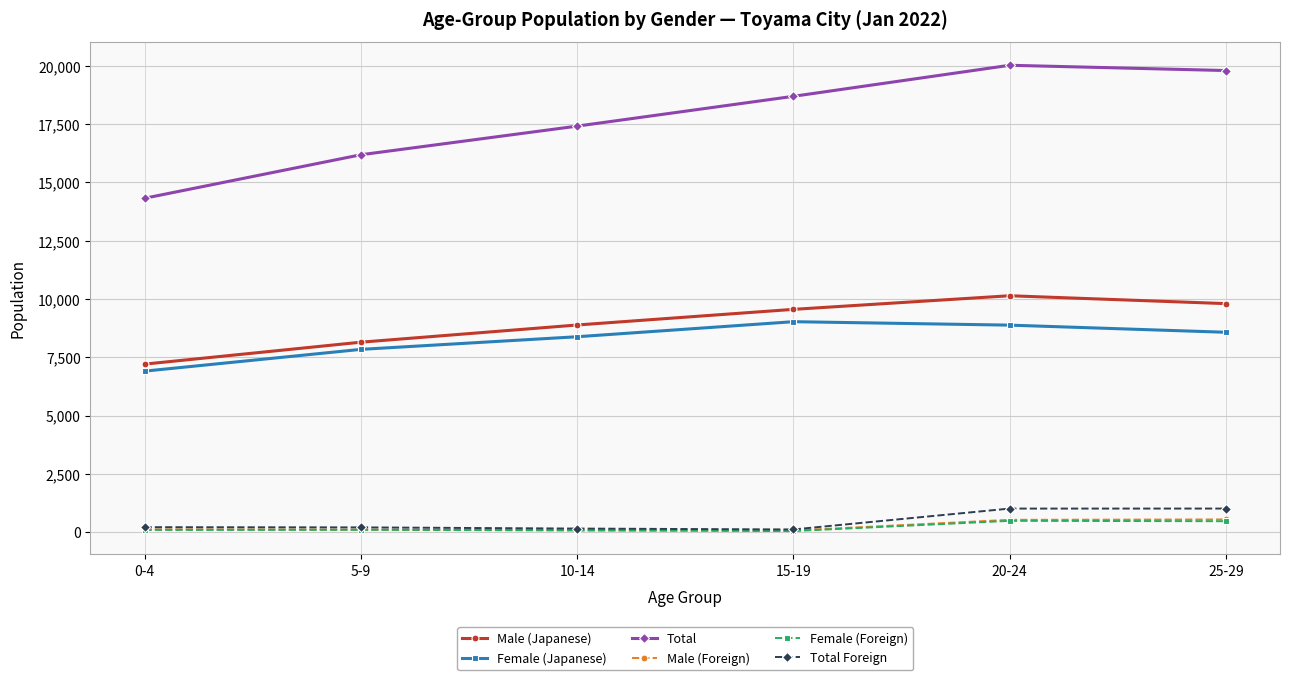

What is the spread (max minus min) of values at 10-14?

17344